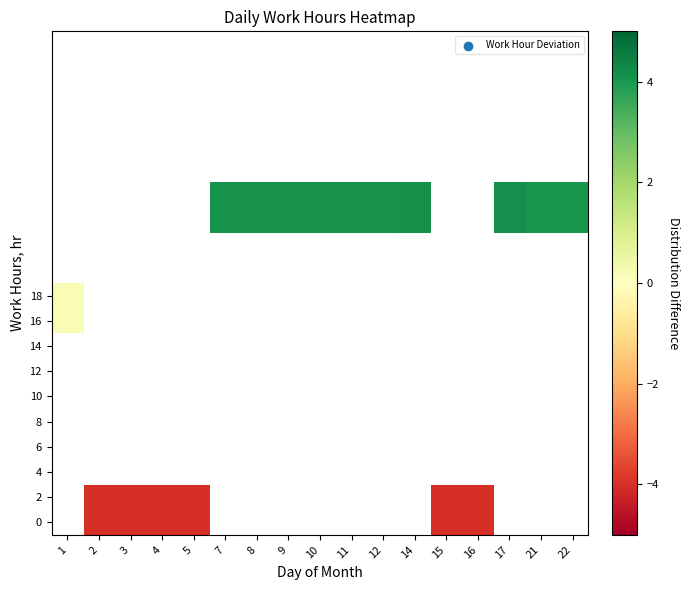

How many series are shown in this chart?

10